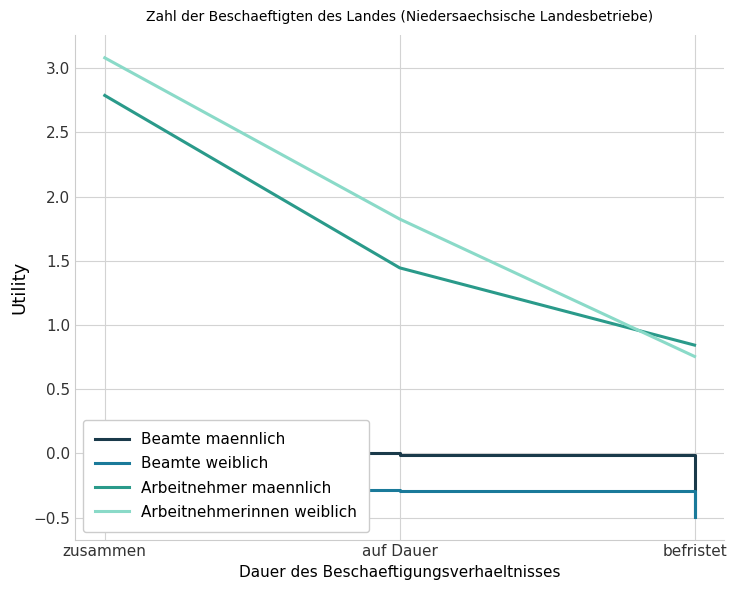

Which series changed the most between zusammen and befristet?

Arbeitnehmerinnen weiblich